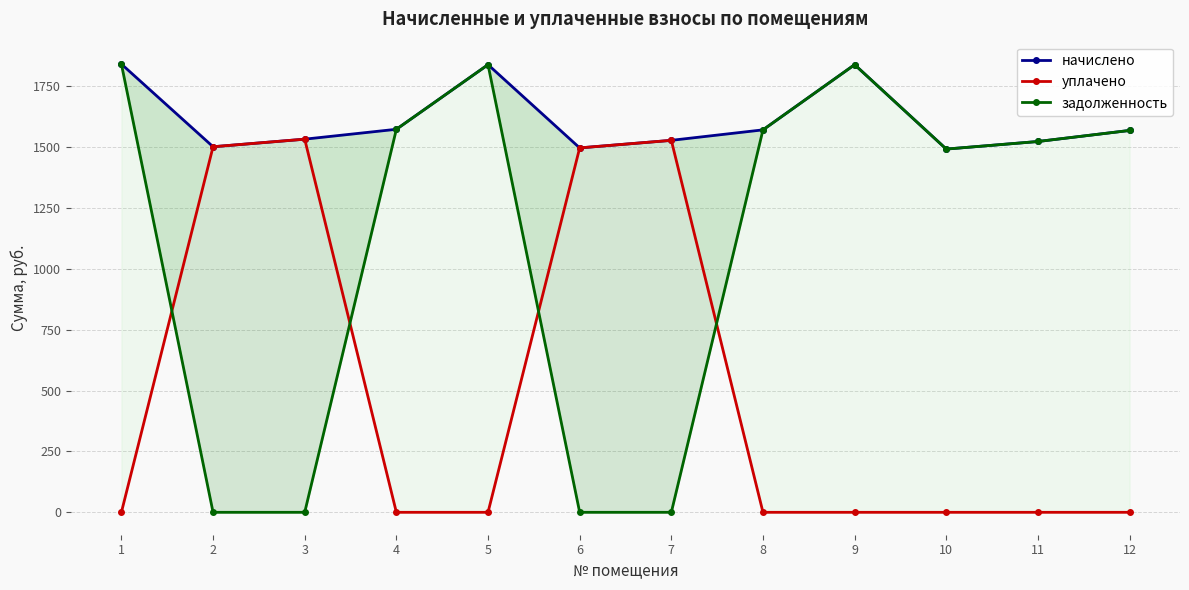

True or false: уплачено and начислено intersect in this chart.

False